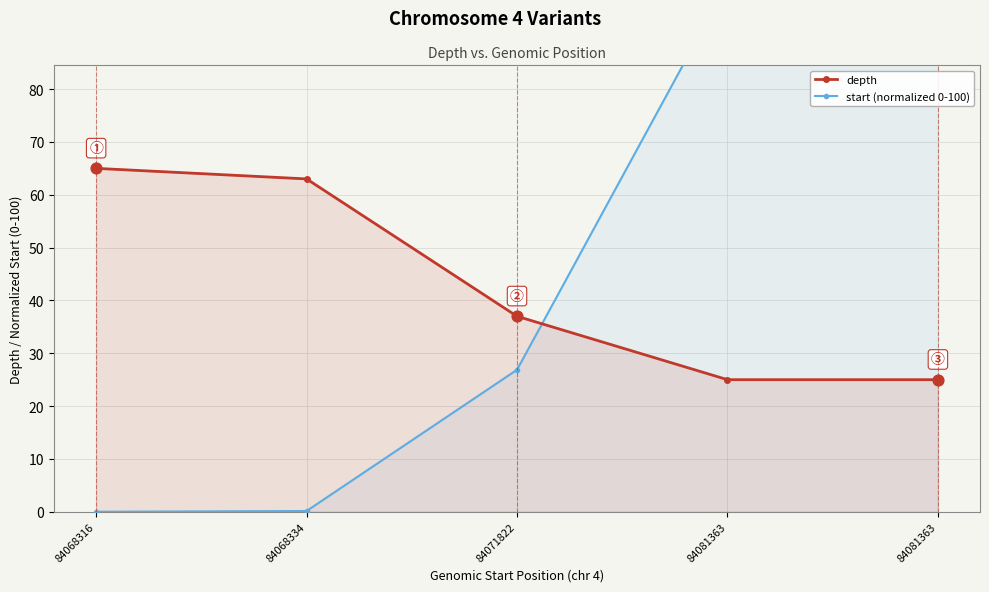

What are all the series names shown in the legend?

depth, start (normalized 0-100)